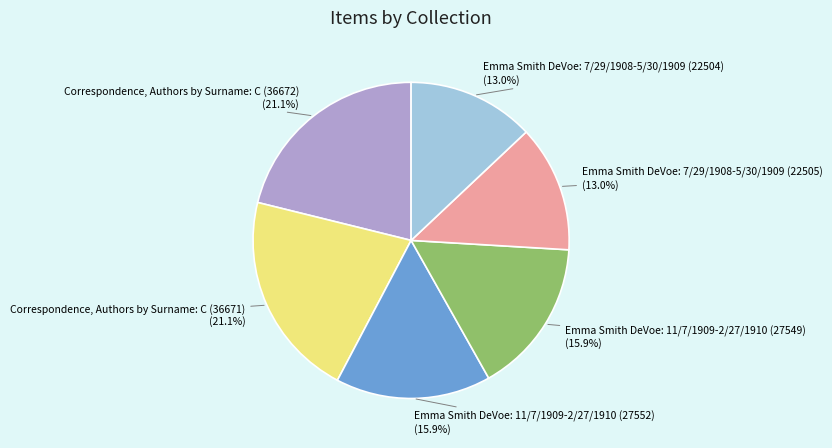

Is Correspondence, Authors by Surname: C (36671) (21.1%) the majority of the pie?

No